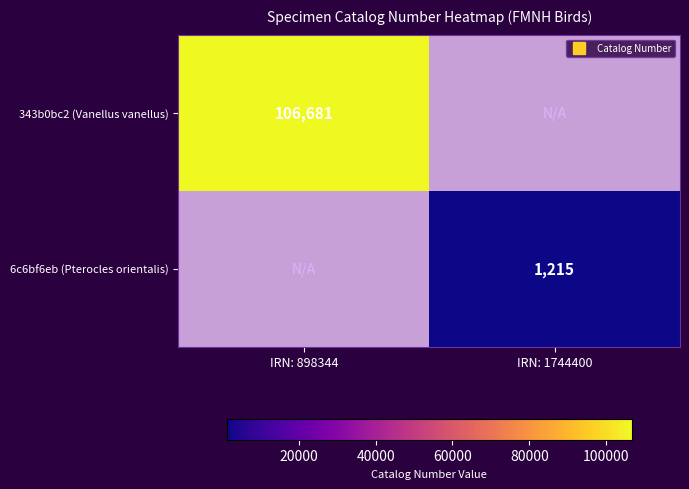

What is the smallest value displayed?

1215.0